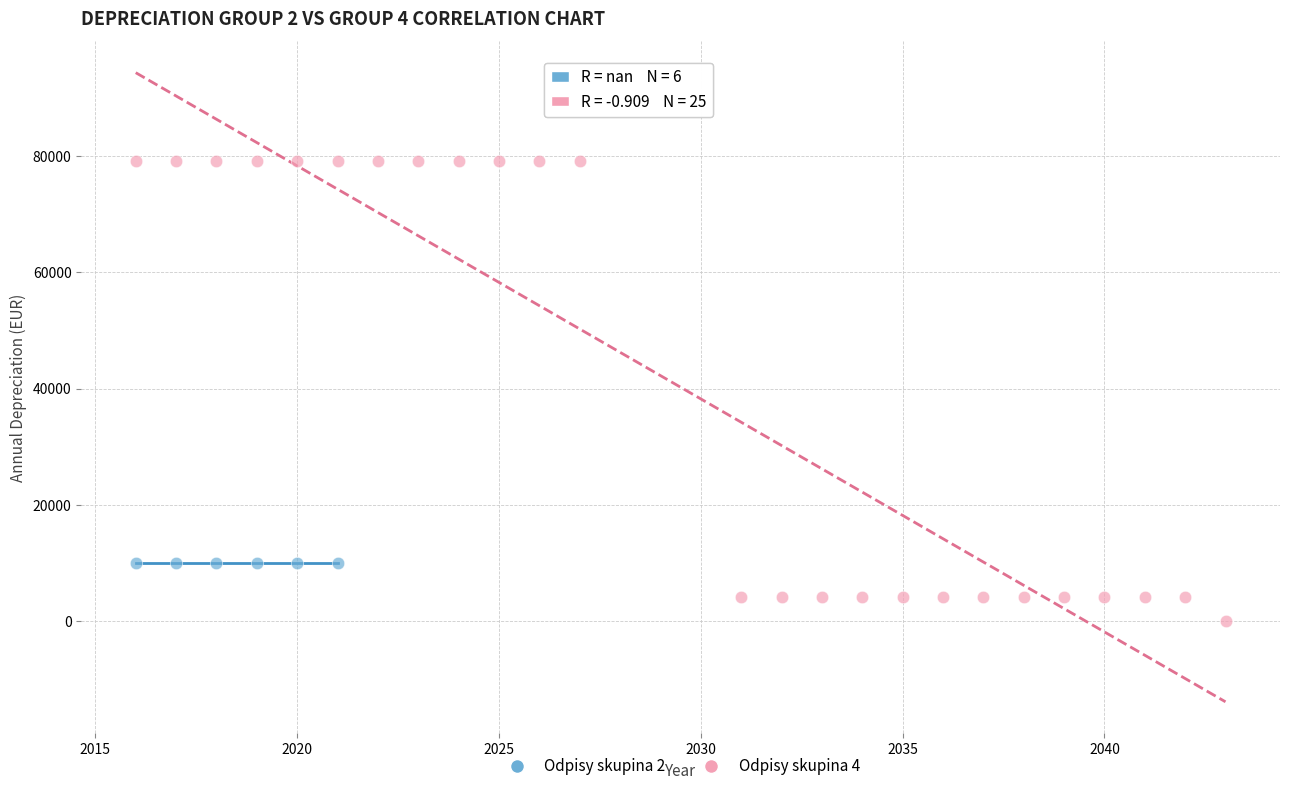

Which series reaches the maximum Y coordinate?

Odpisy skupina 4